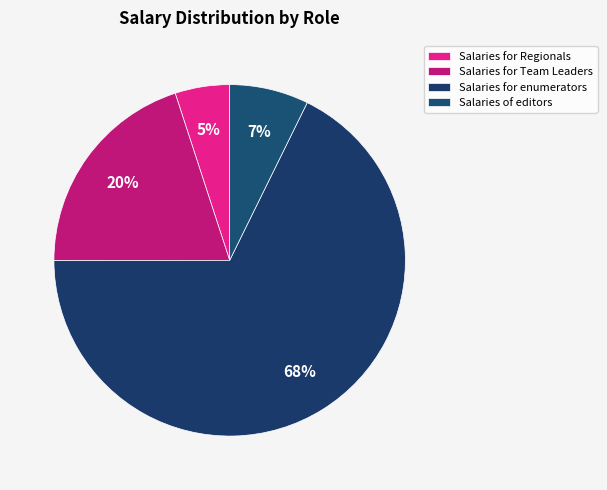

True or false: Salaries for enumerators accounts for 68% of the total.

True